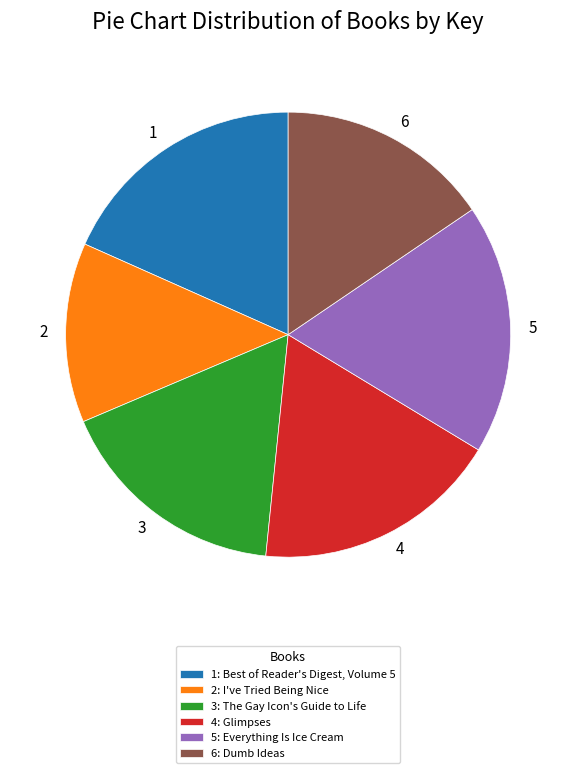

Combined, do 5 and 6 account for over 50%?

No